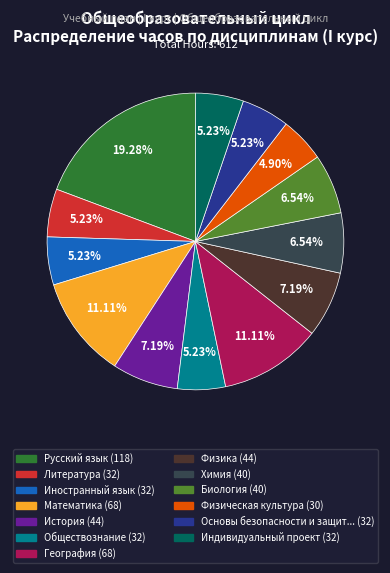

Does any single category account for the majority?

No